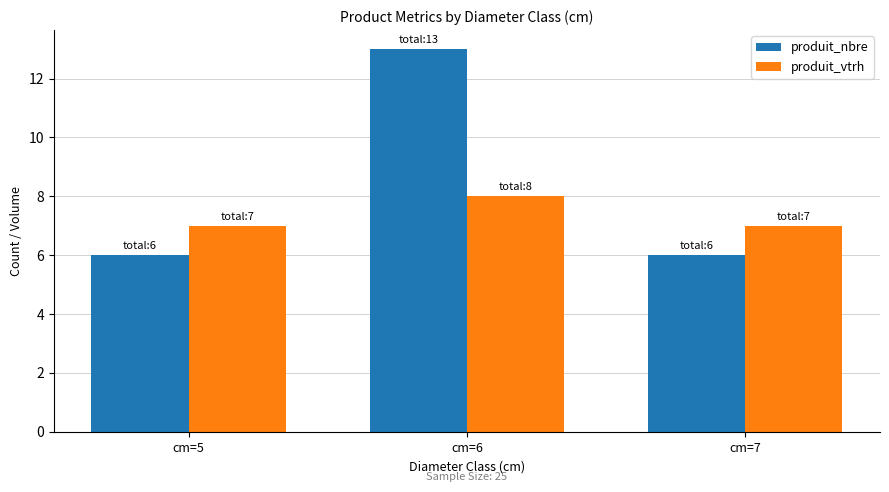

The value of produit_vtrh at cm=6 is 4. True or false?

False